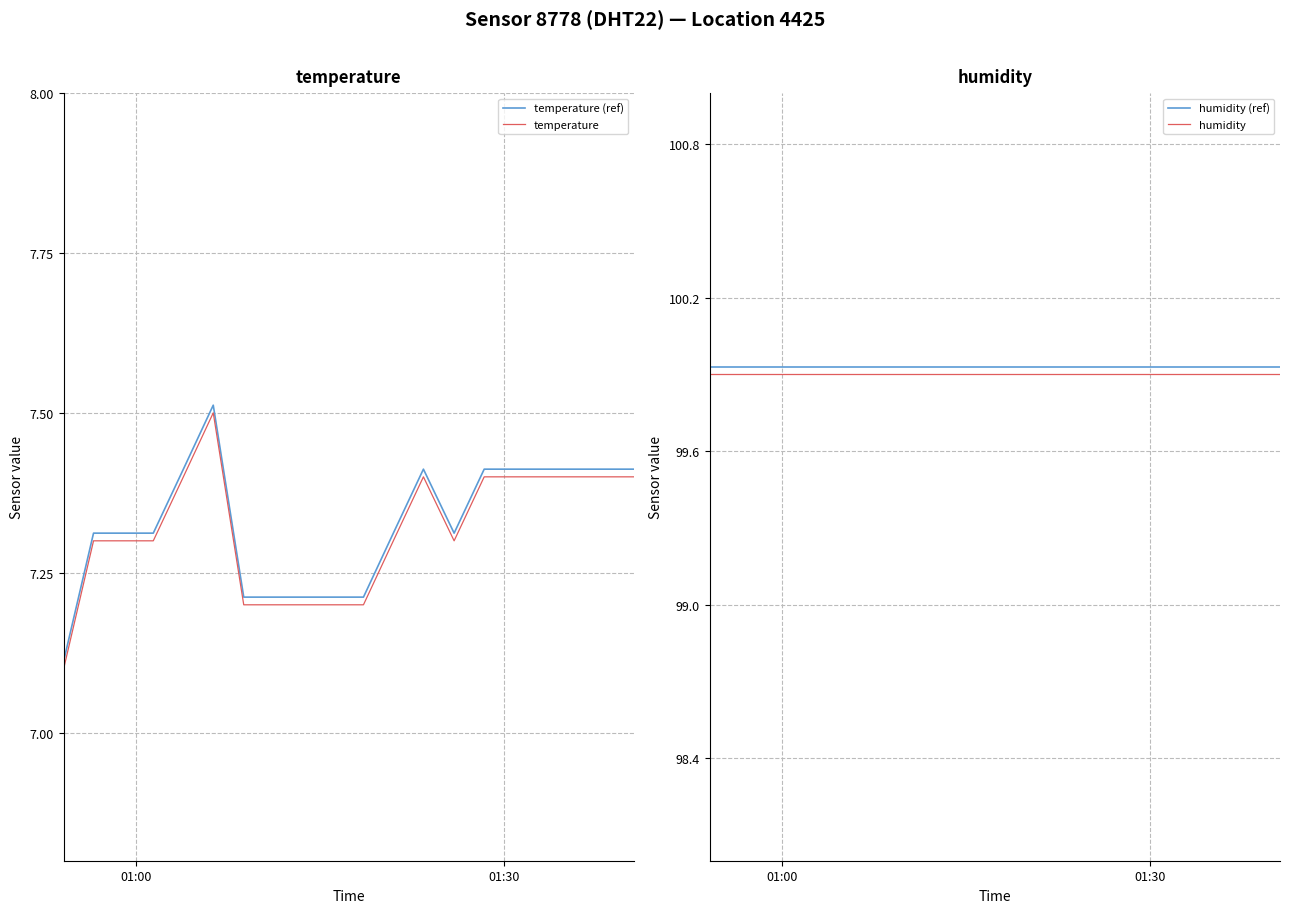

True or false: humidity (ref) and humidity intersect in this chart.

False